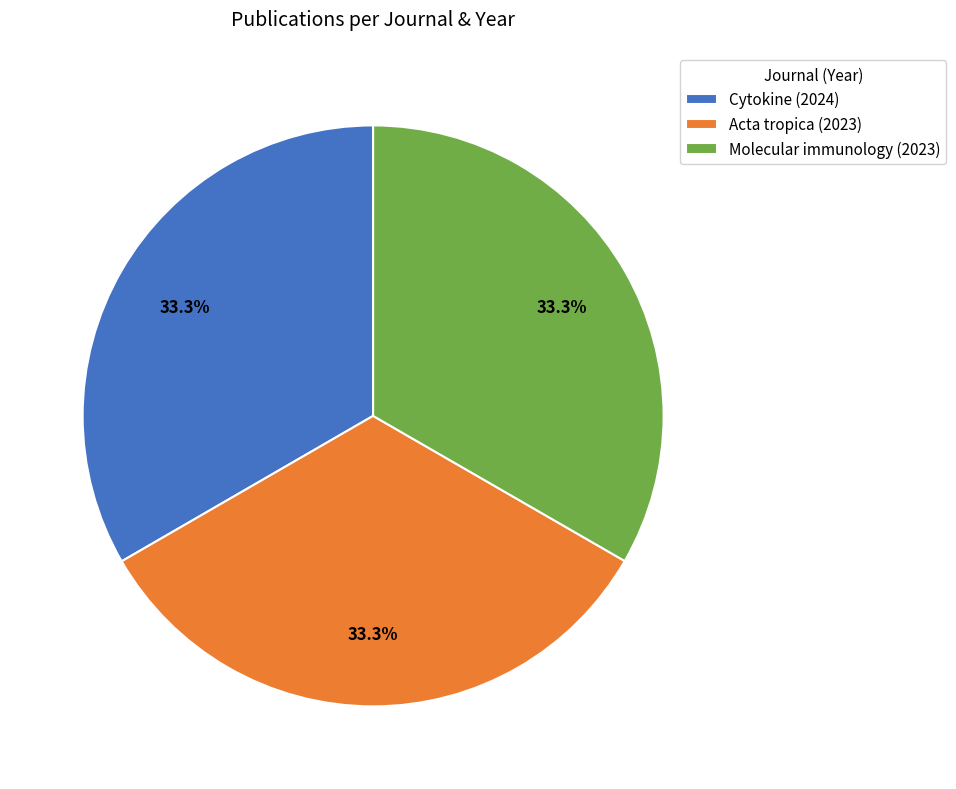

To the nearest percent, what is the combined percentage of Acta tropica (2023) and Molecular immunology (2023)?

67%